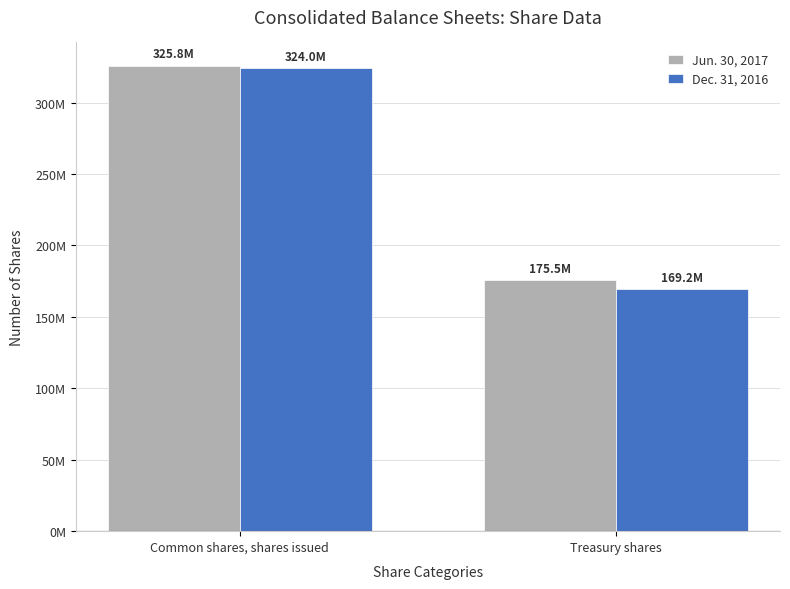

What is the sum of the Jun. 30, 2017 values at Treasury shares and Common shares, shares issued?

501323340